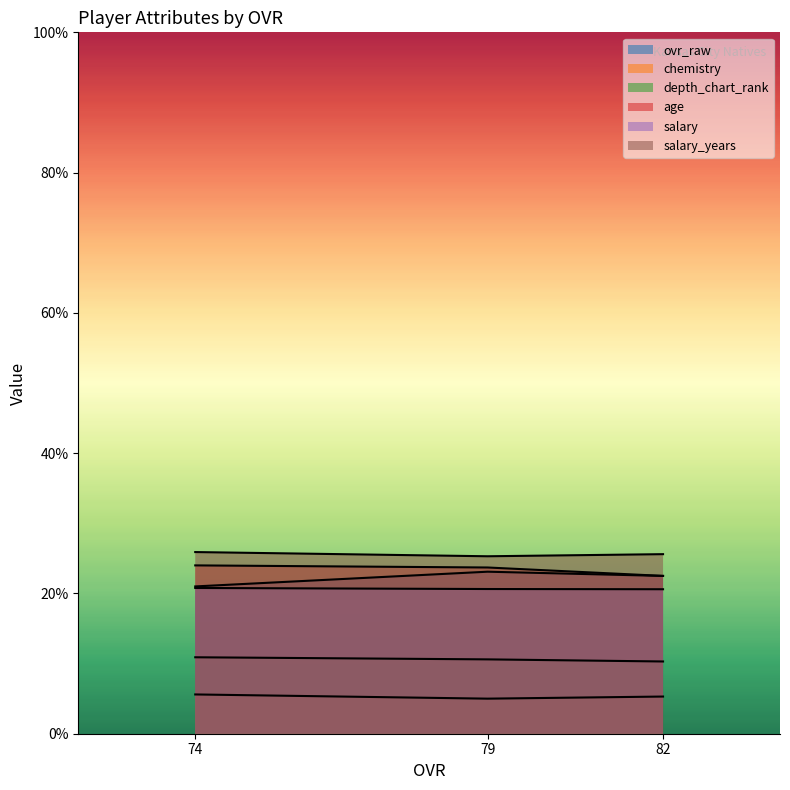

What is the average value of the depth_chart_rank series?

10.6